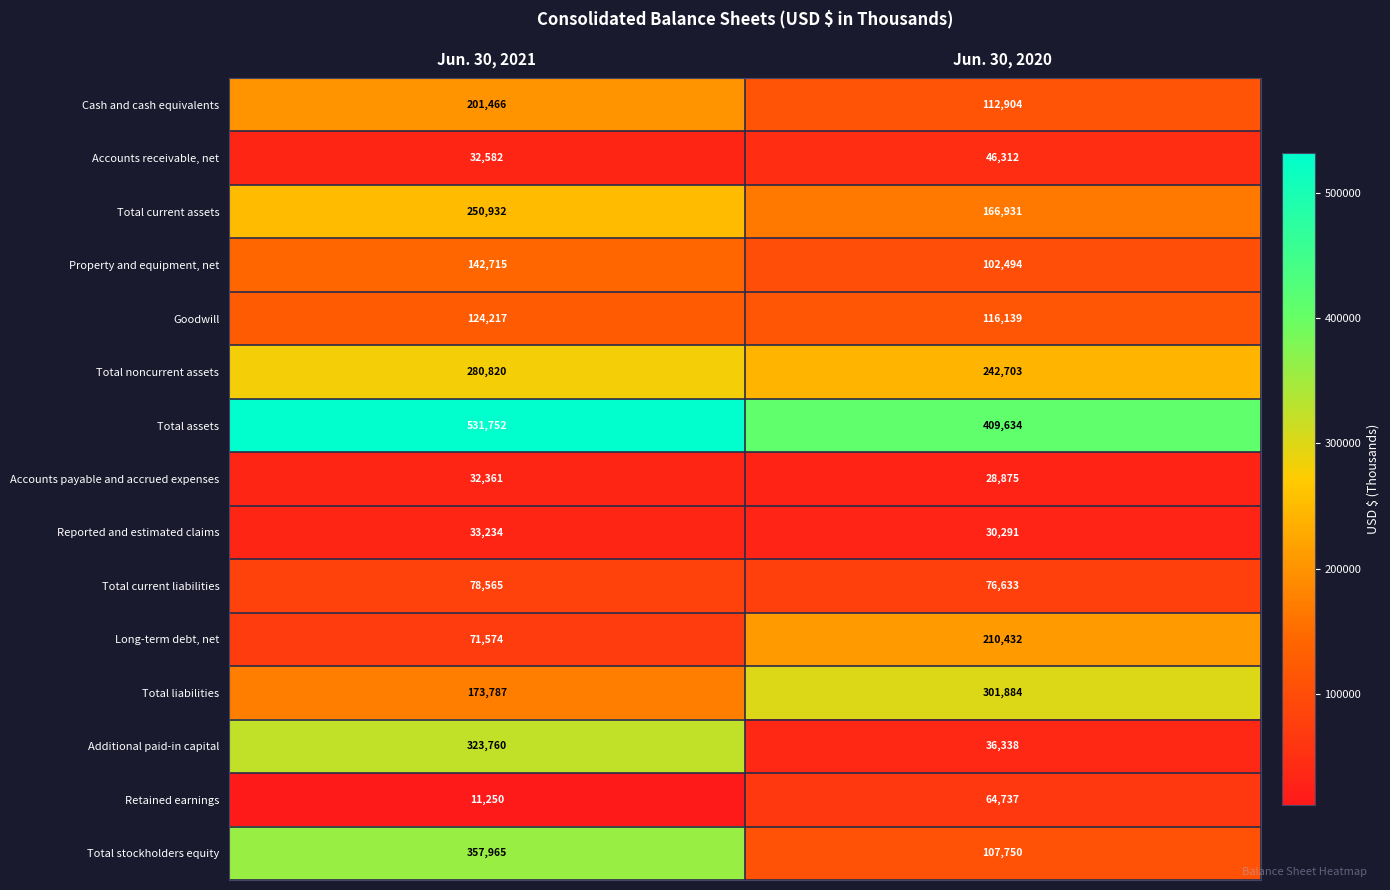

Count the number of data series in this chart.

15